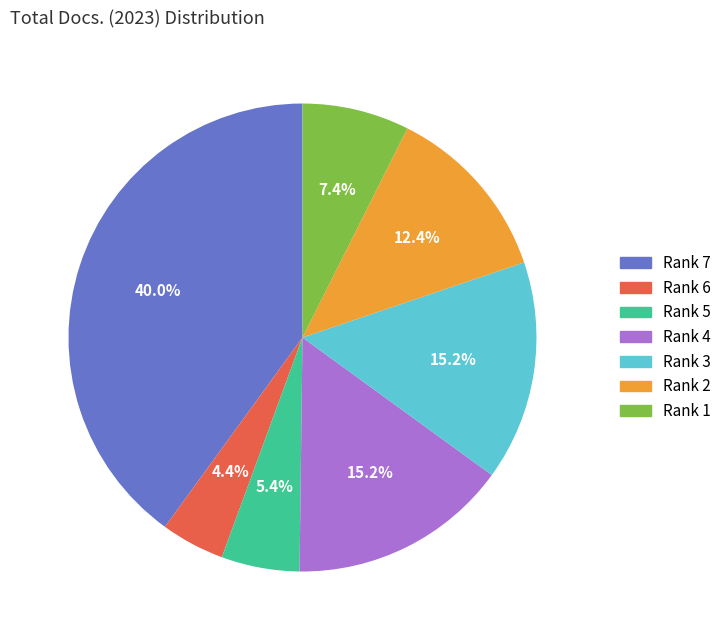

Is there a majority slice in this chart?

No